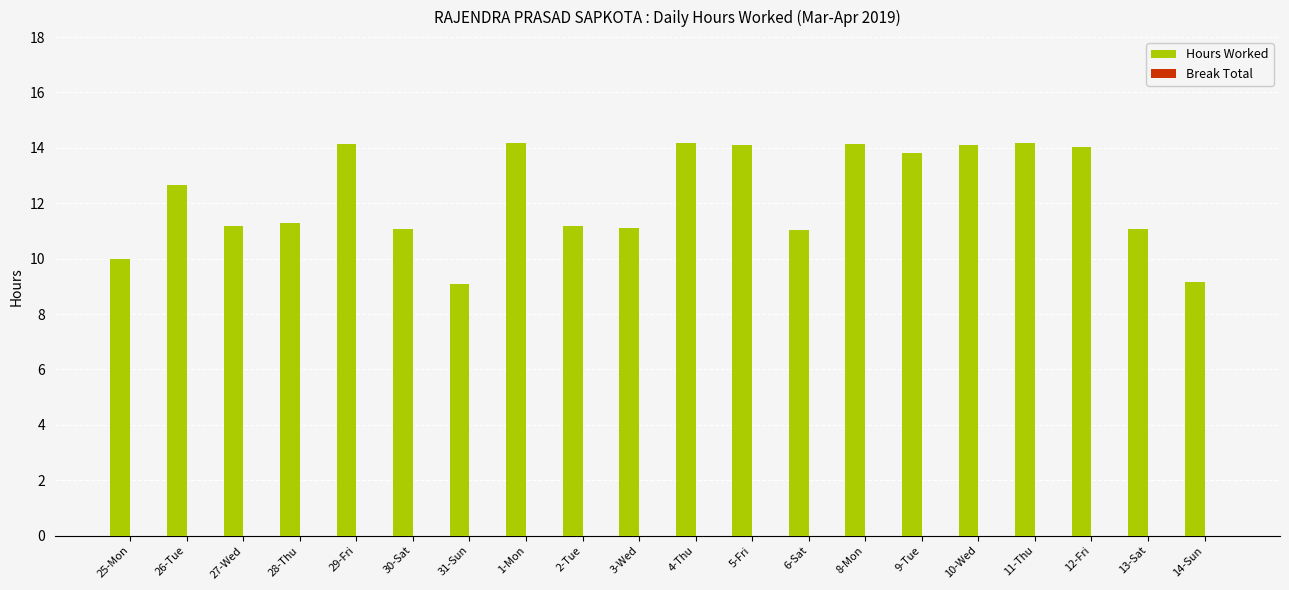

What is the smallest value displayed?

9.1